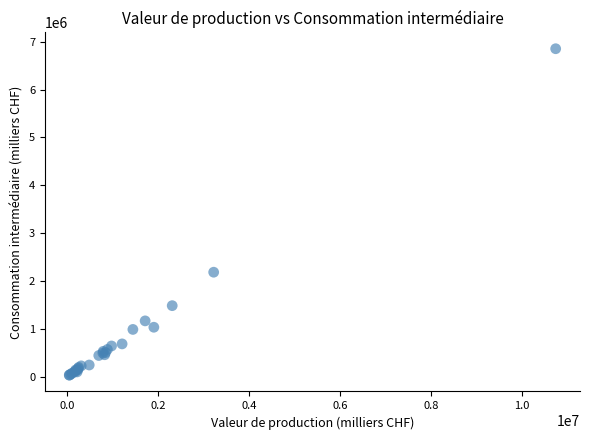

What Y value in the scatter plot is closest to 3444134?

2184749.1